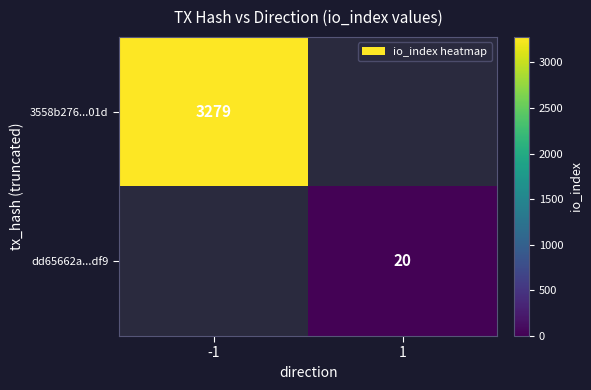

Is the value of dd65662a...df9 at 1 greater than the value of 3558b276...01d at -1?

No